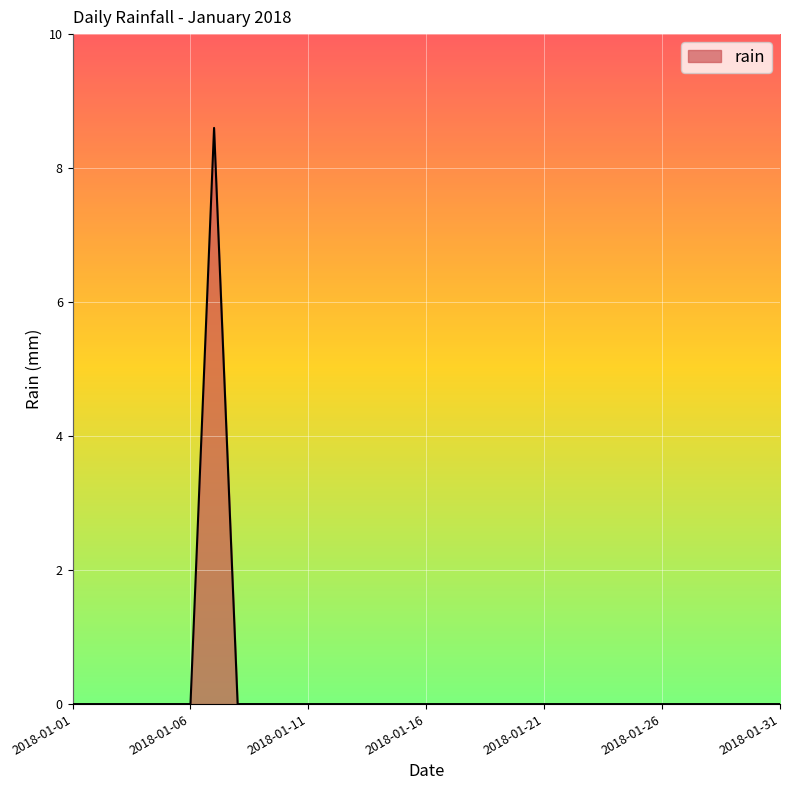

What is the difference between the maximum and minimum values?

8.6